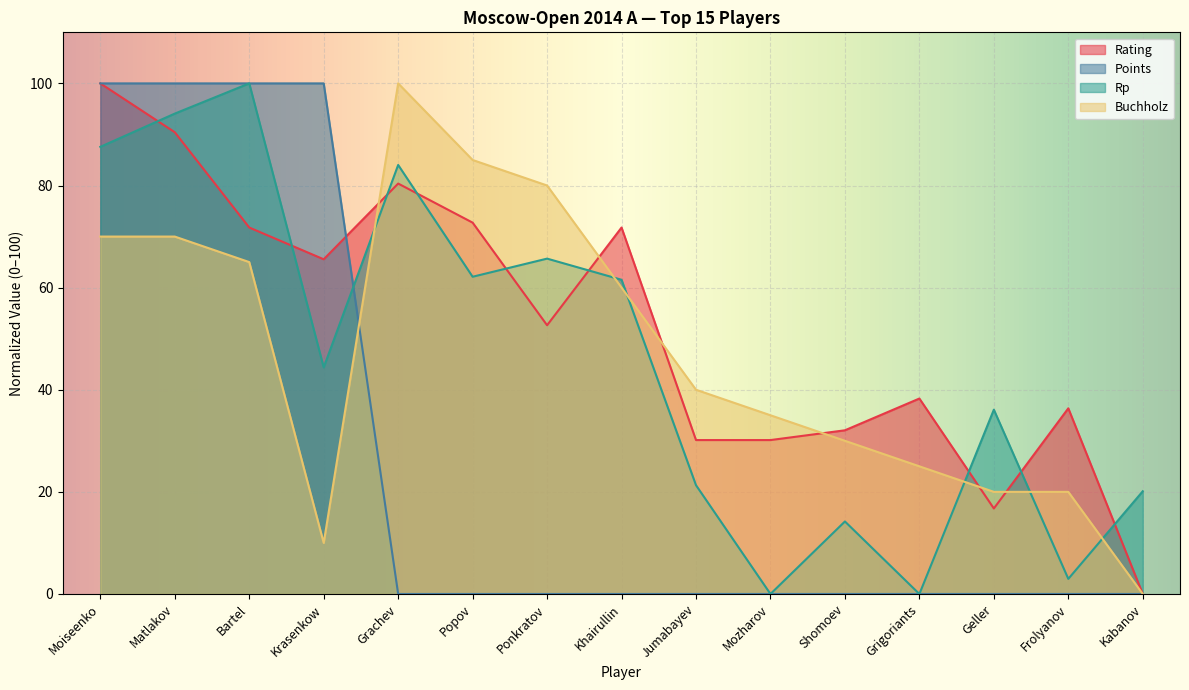

Which series ends up on top after the final intersection of Rating and Points?

Rating